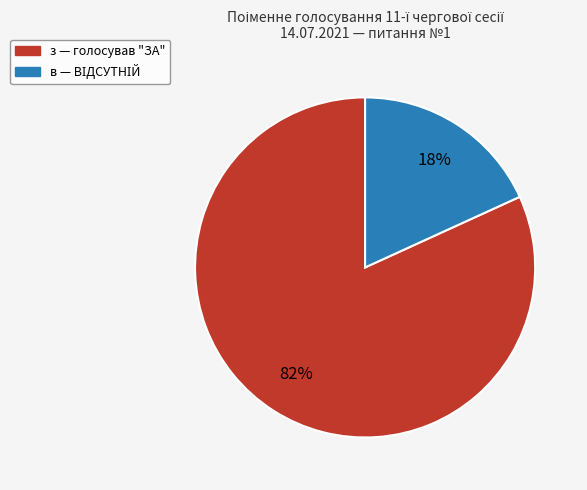

Count the number of slices in the pie.

2